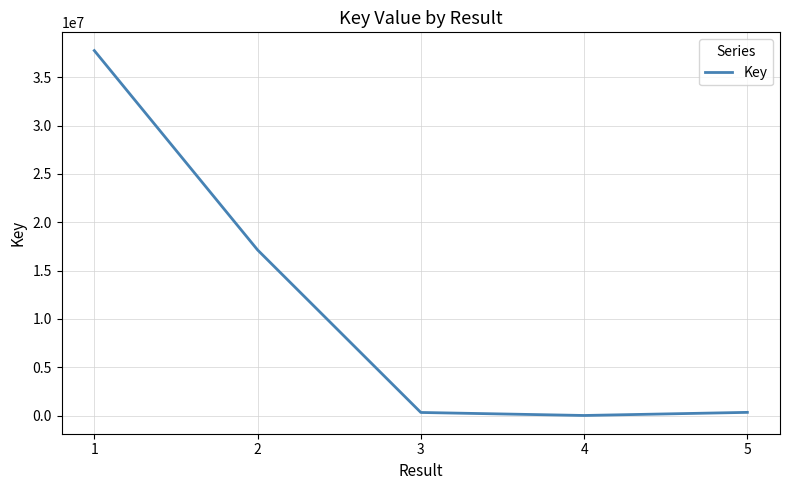

At which category does the chart reach its peak across all series?

1